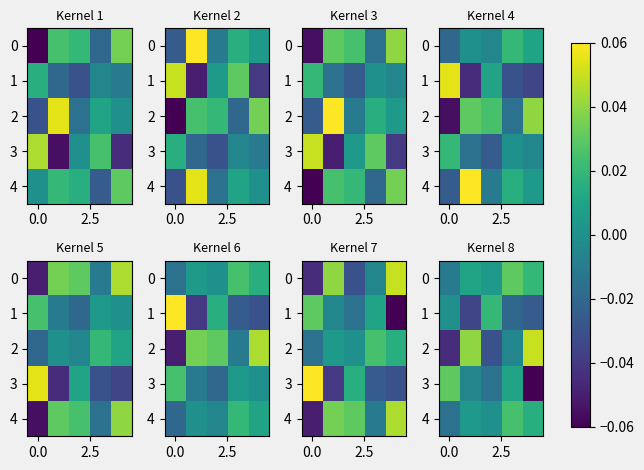

List the series in order of their peak value, lowest first.

1, 4, 0, 3, 2